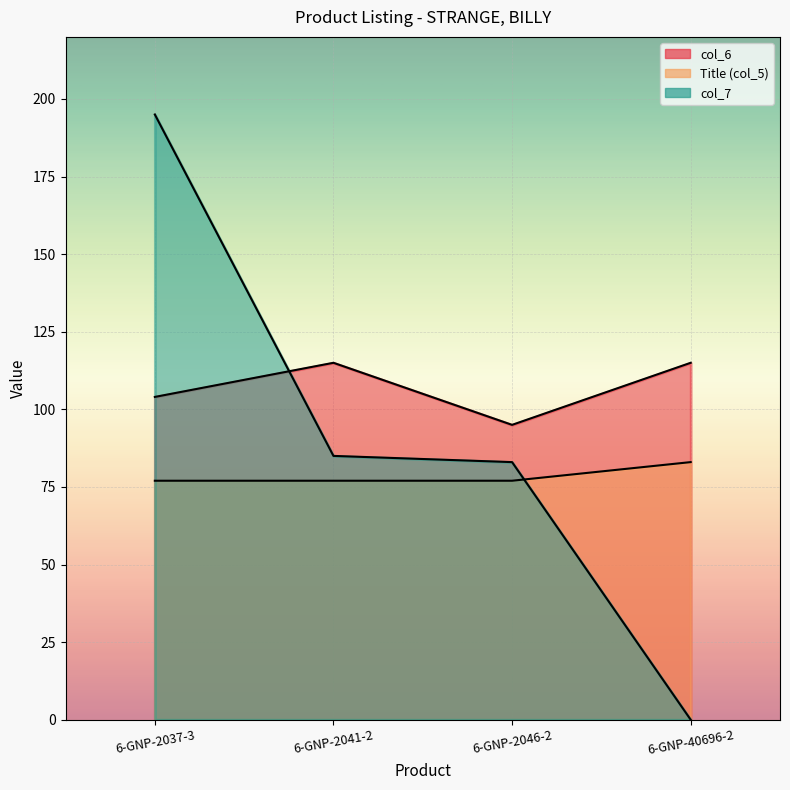

Which series ends up on top after the final intersection of Title and col_7?

Title